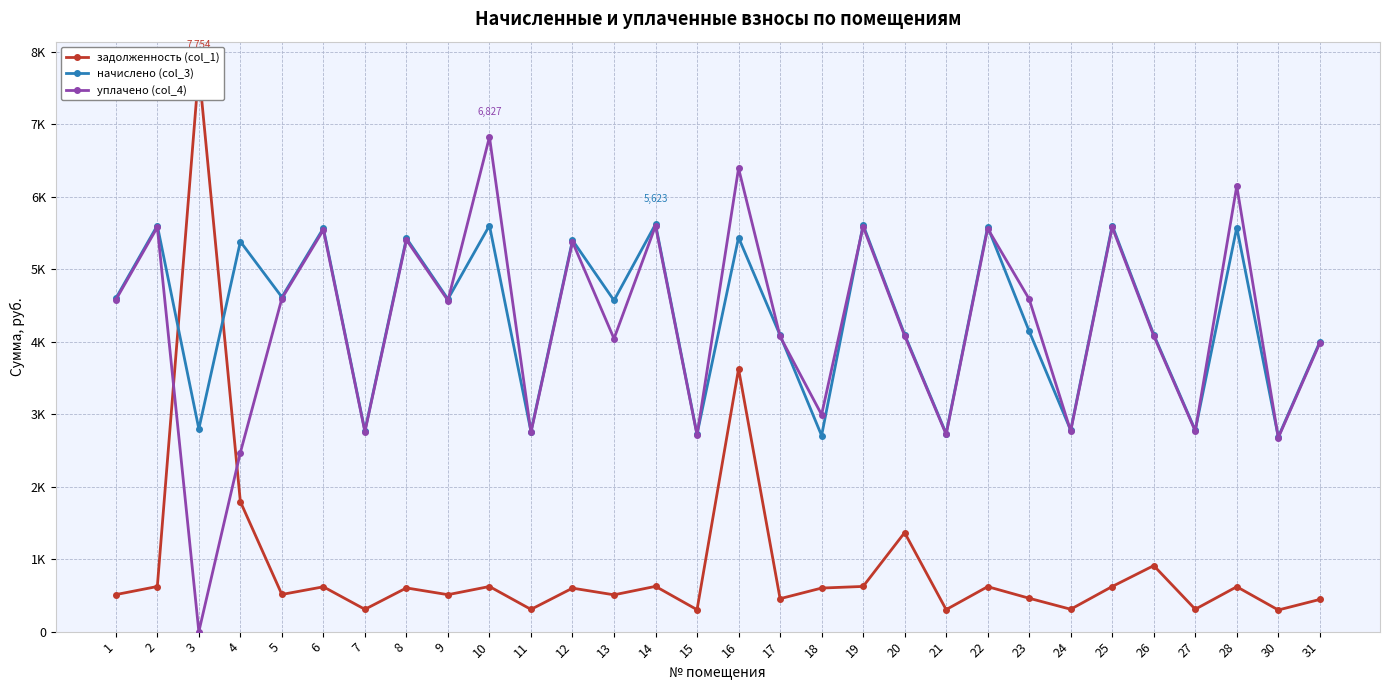

How many lines are shown in the chart?

3